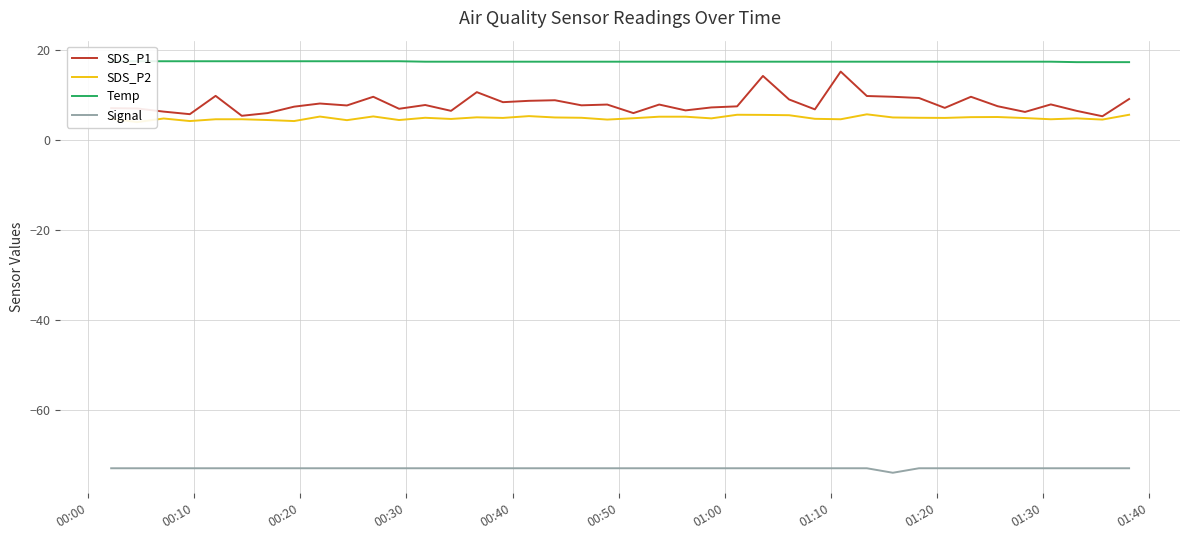

What is the minimum value for Signal?

-74.0